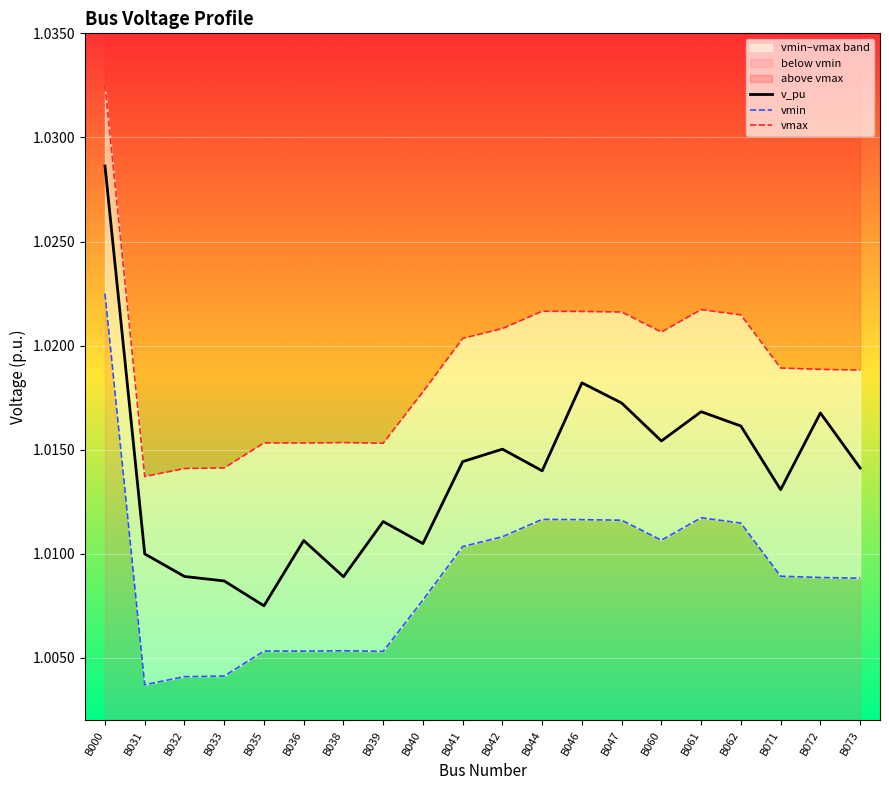

How many categories are shown in the chart?

20